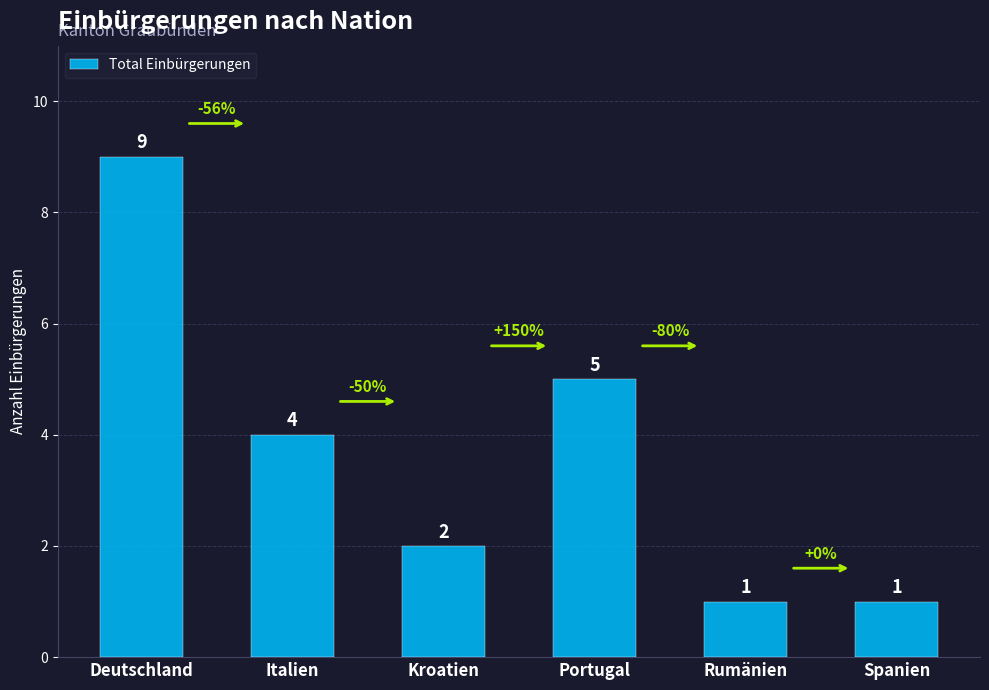

The value at Kroatien is 3. True or false?

False